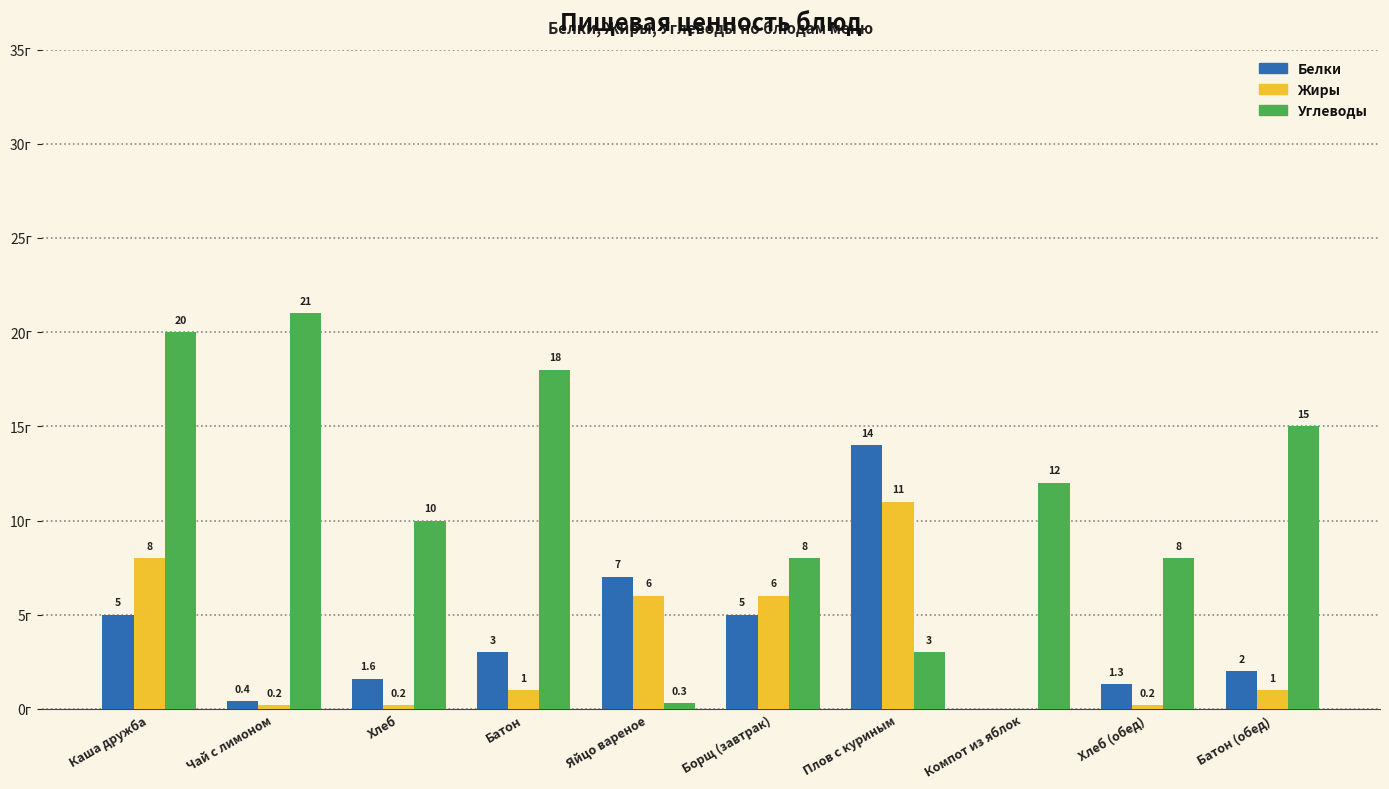

At which category is the sum across all series the highest?

Каша дружба